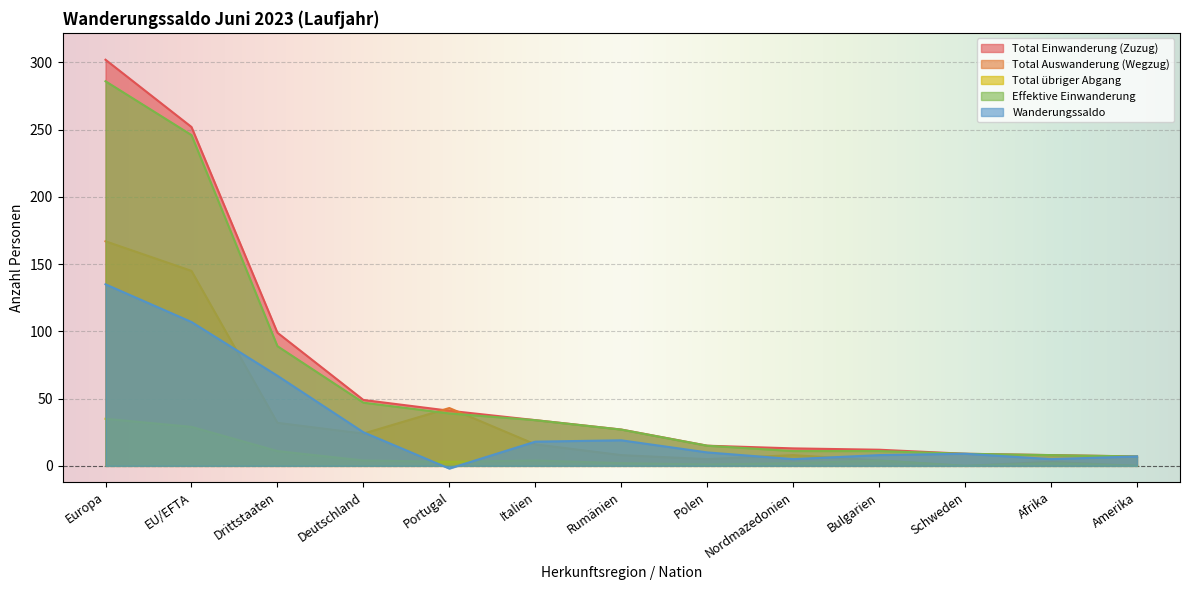

What are all the series names shown in the legend?

Total Einwanderung (Zuzug), Total Auswanderung (Wegzug), Total übriger Abgang, Effektive Einwanderung, Wanderungssaldo